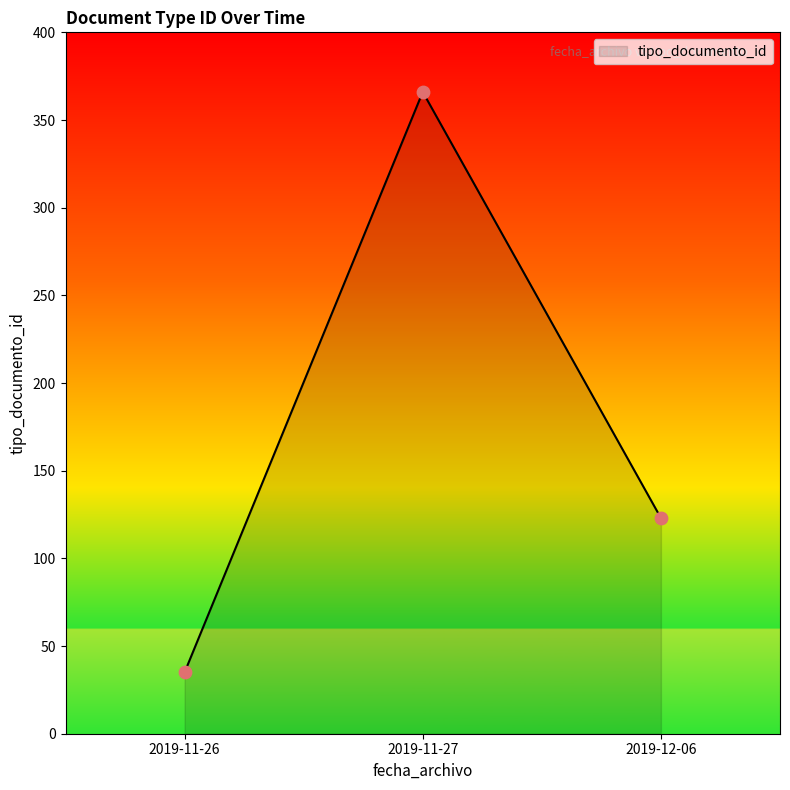

Approximately how many times larger is the value at 2019-12-06 compared to 2019-11-27?

0.3